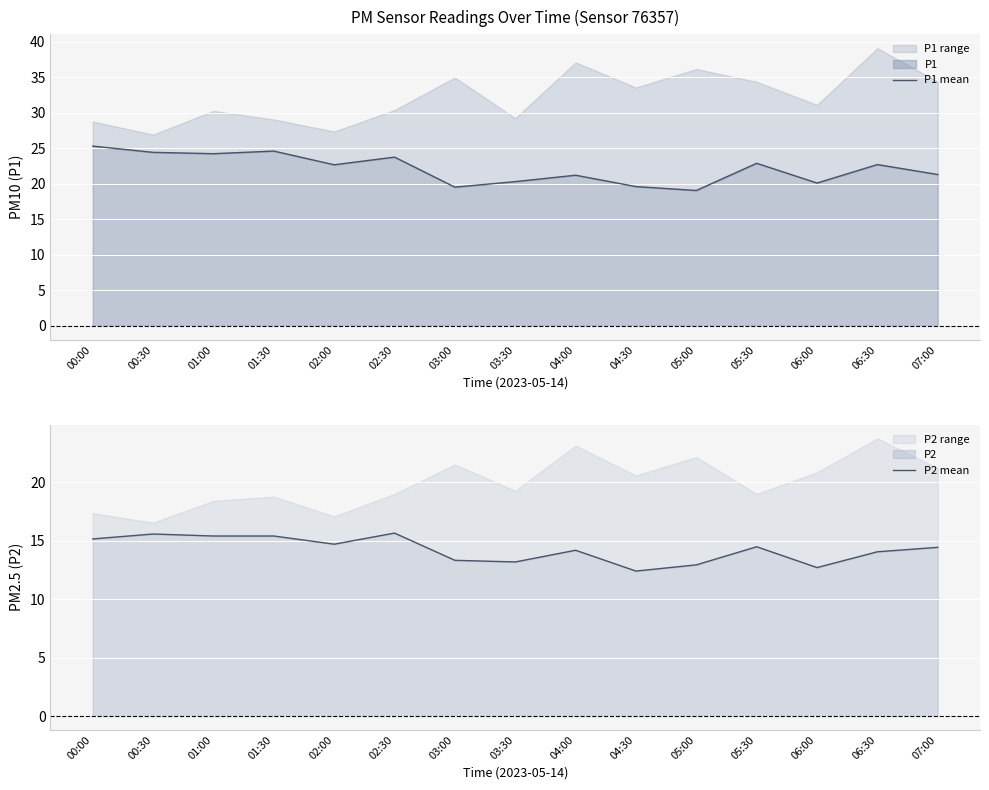

True or false: P2 mean has more than 1 interior local peaks.

True